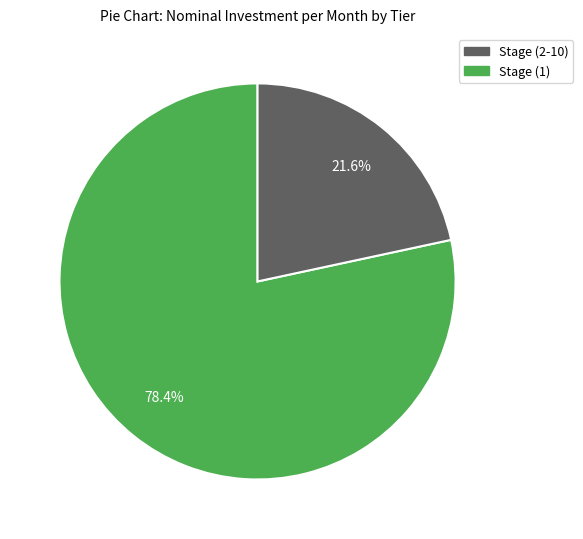

Does any single category account for the majority?

Yes